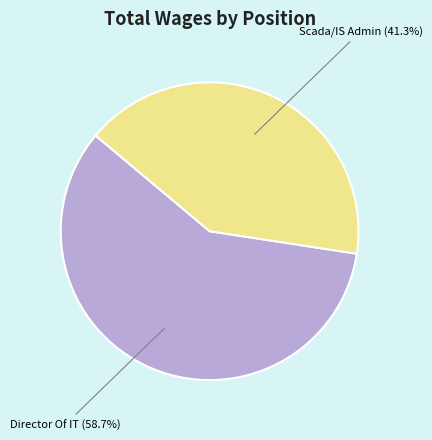

How many segments does this pie chart have?

2